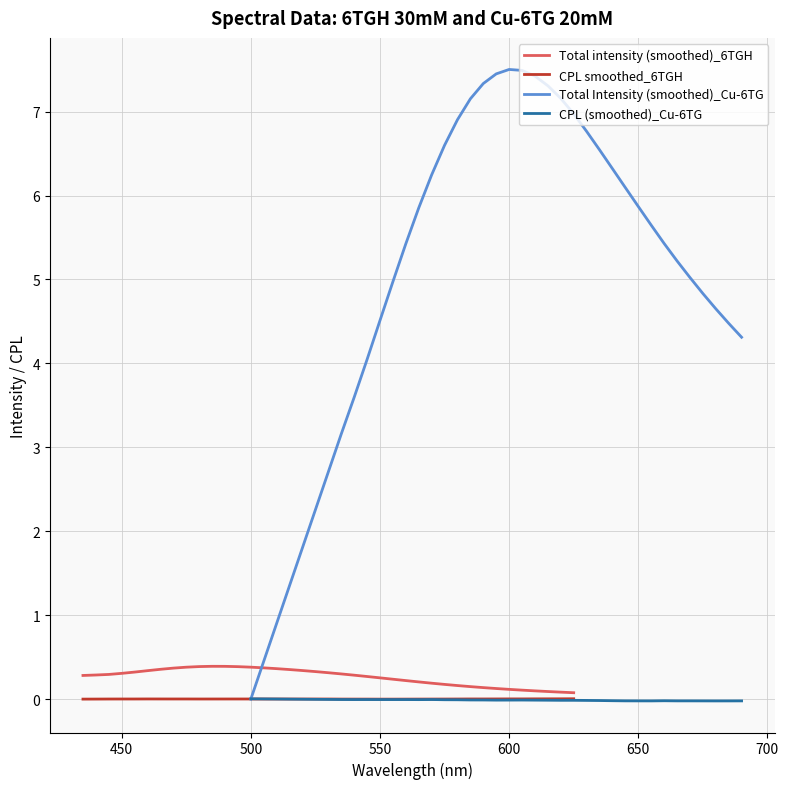

How many lines are shown in the chart?

4